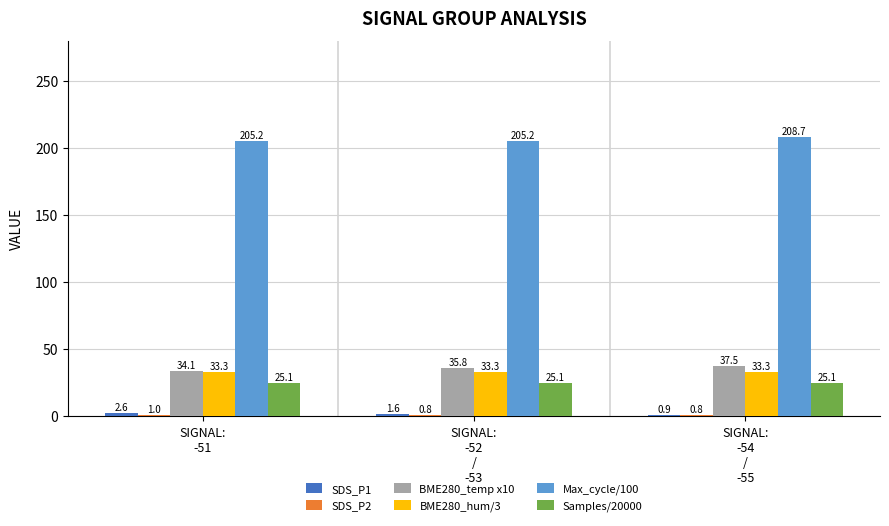

Read the Samples/20000 value at SIGNAL:
-51.

25.1